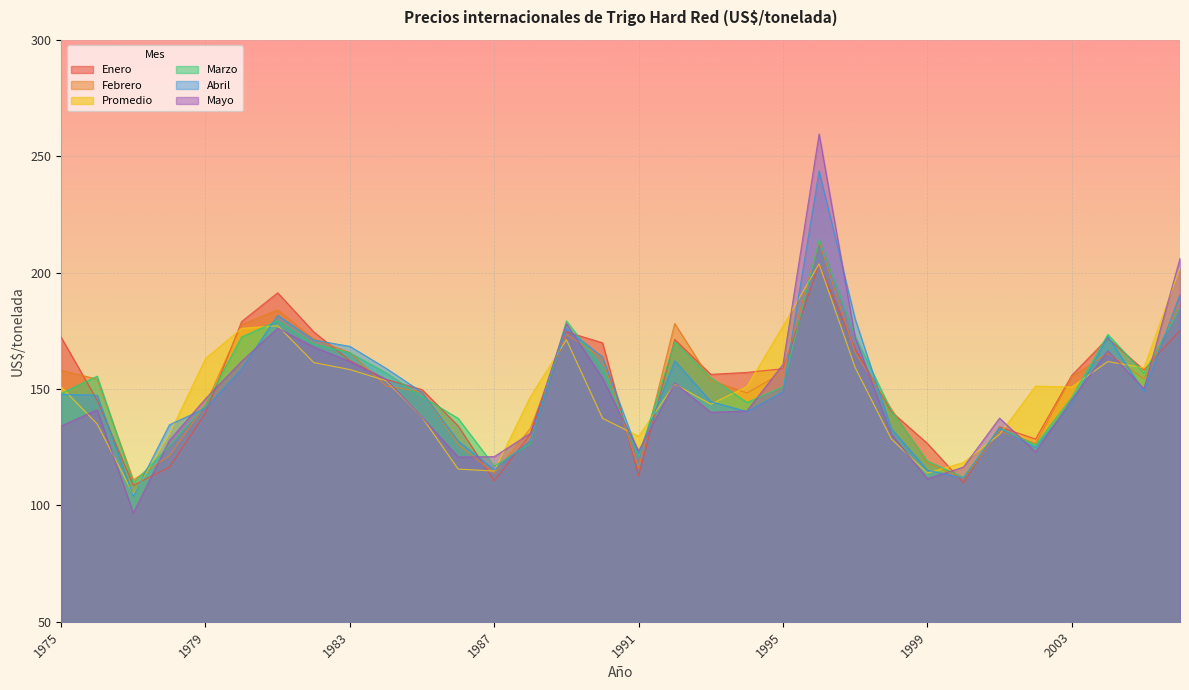

What is the maximum value shown in the chart?

259.5